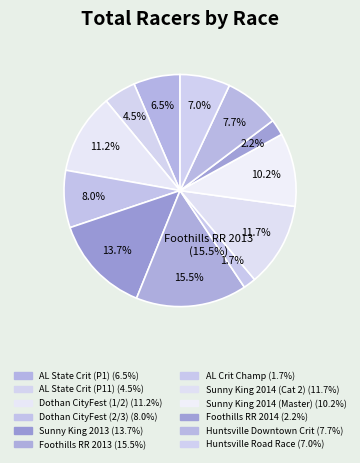

What is the total percentage of Dothan CityFest Criterium (Cat 1/2) and Alabama State Championship Criterium (1)?

17.7%